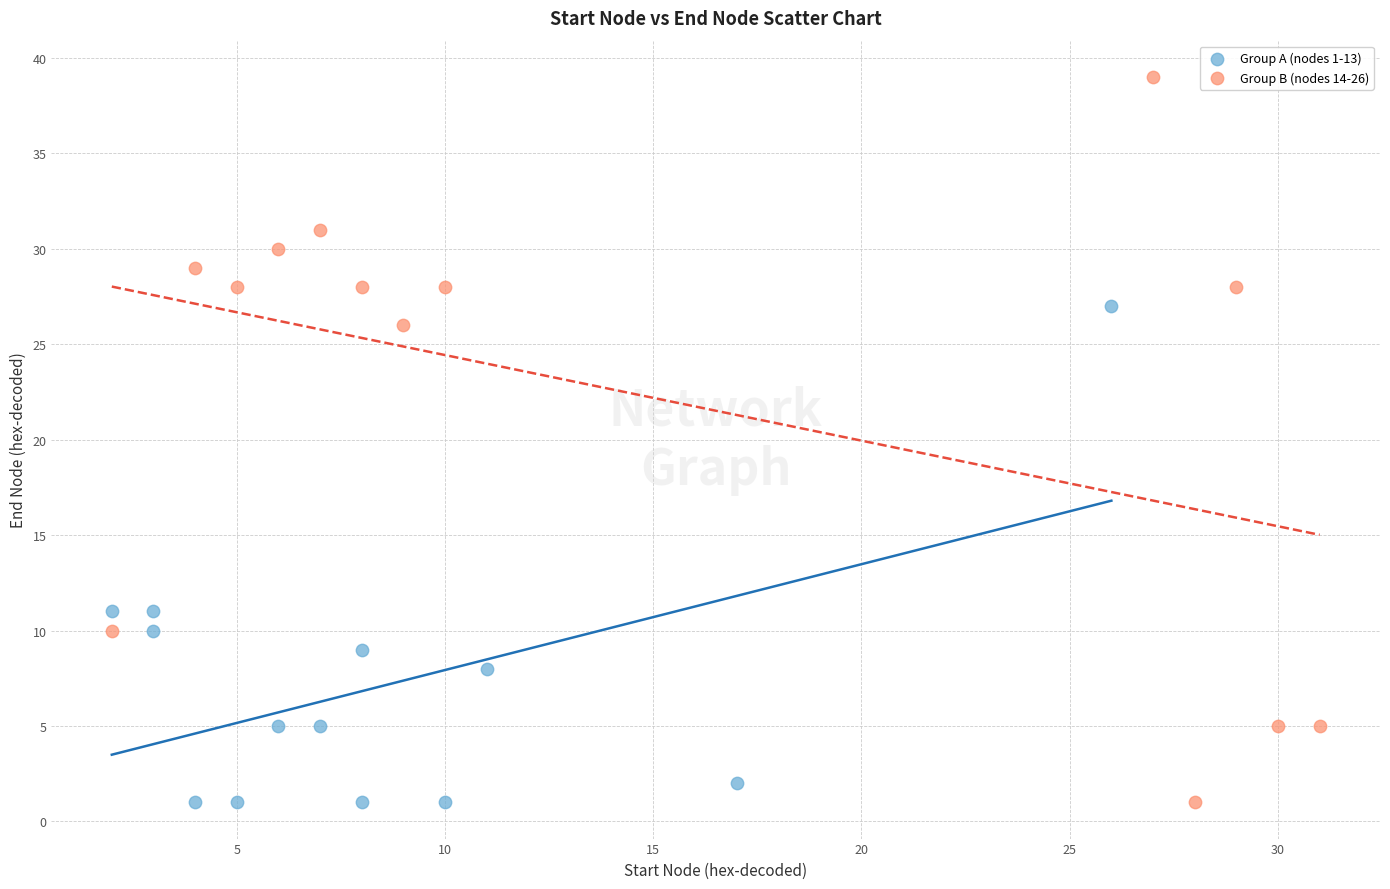

Which series has the widest spread of Y values?

Group B (nodes 14-26)